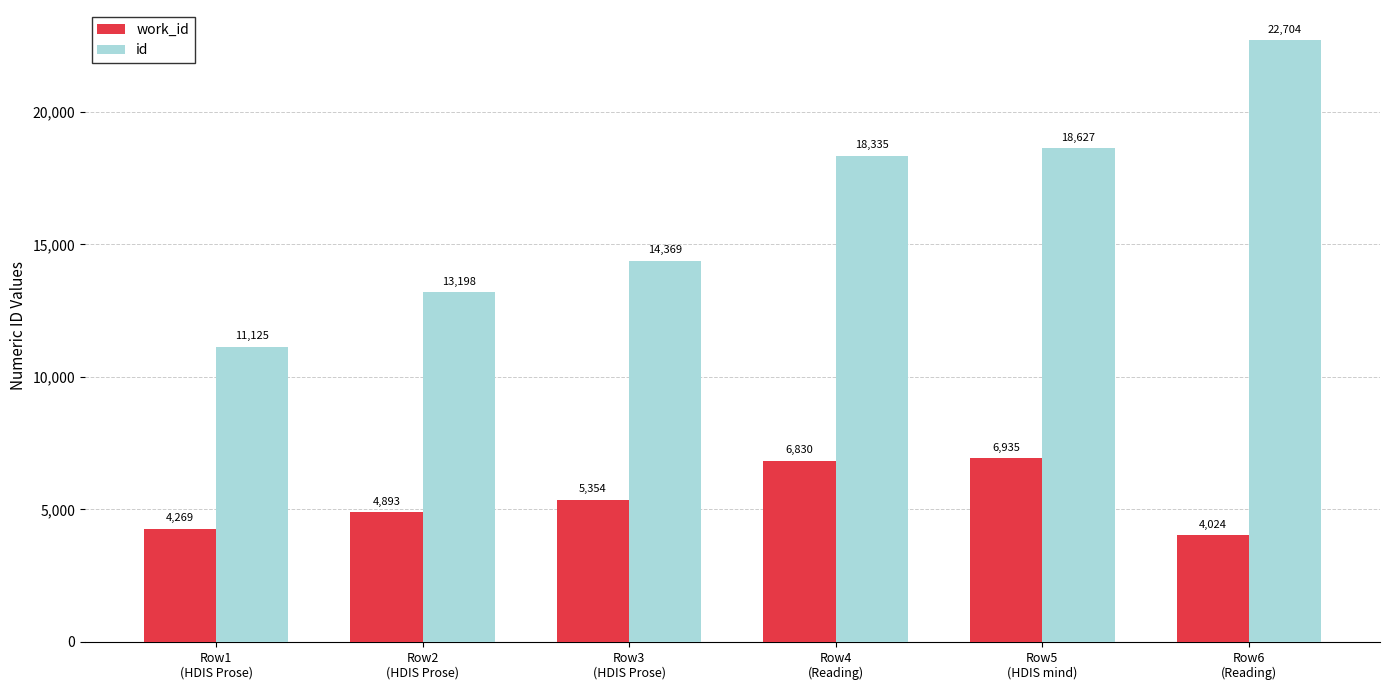

Reading left to right, transcribe all the data shown in this chart.

work_id: Row1
(HDIS Prose)=4269	Row2
(HDIS Prose)=4893	Row3
(HDIS Prose)=5354	Row4
(Reading)=6830	Row5
(HDIS mind)=6935	Row6
(Reading)=4024
id: Row1
(HDIS Prose)=11125	Row2
(HDIS Prose)=13198	Row3
(HDIS Prose)=14369	Row4
(Reading)=18335	Row5
(HDIS mind)=18627	Row6
(Reading)=22704